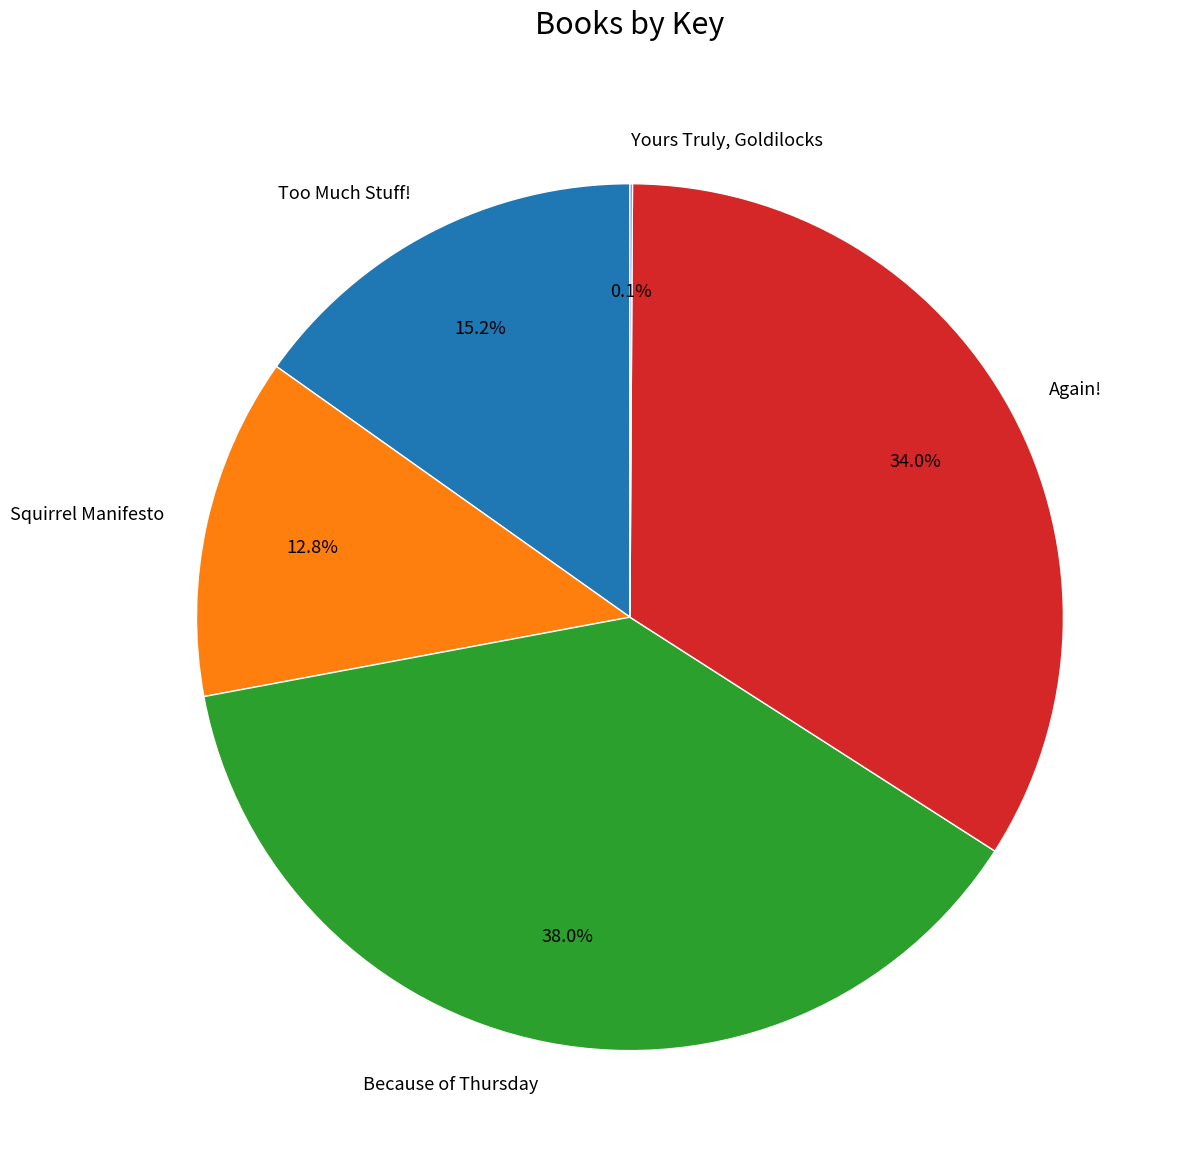

Which category has the biggest portion of the pie?

Because of Thursday